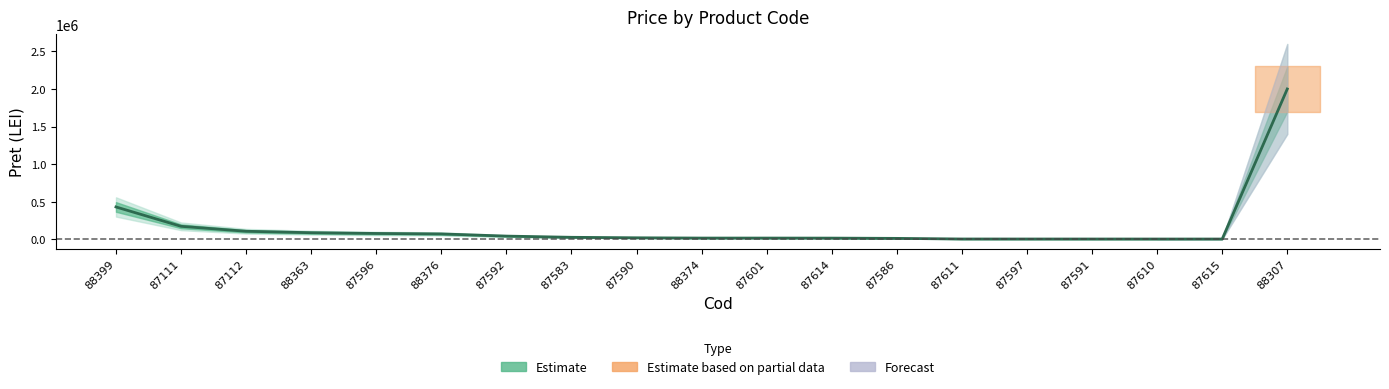

Reading left to right, extract all data points from this chart.

88399=428926	87111=170871	87112=104959	88363=85691	87596=75697	88376=69578	87592=40609	87583=24539	87590=18015	88374=14440	87601=14427	87614=13773	87586=10216	87611=1974	87597=1781	87591=1657	87610=1520	87615=1520	88307=2000000